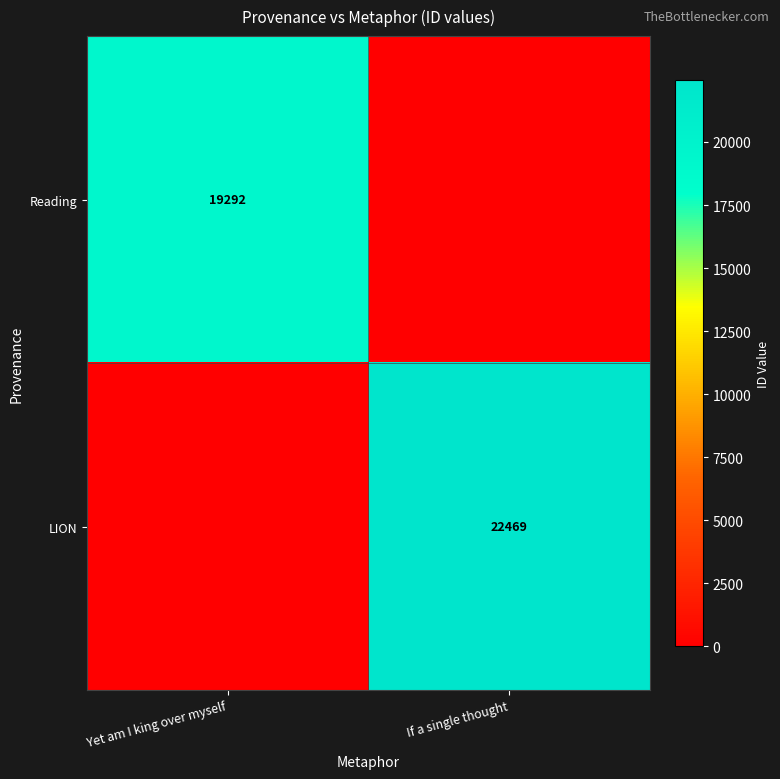

True or false: LION has a value of 40344 at If a single thought.

False